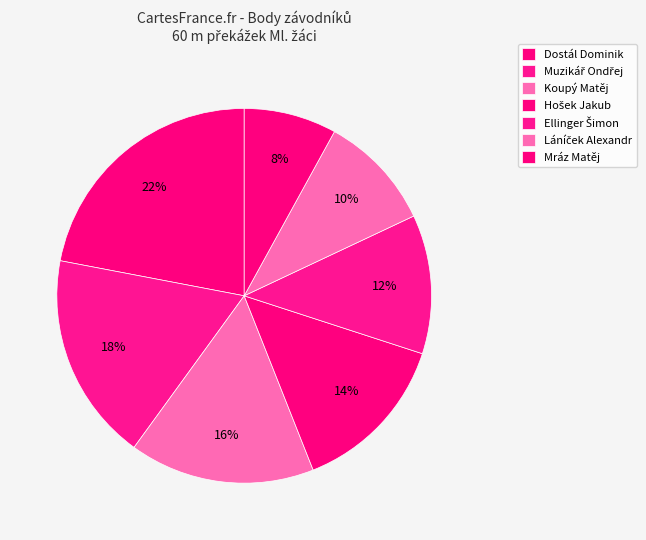

How many slices are in this pie chart?

7